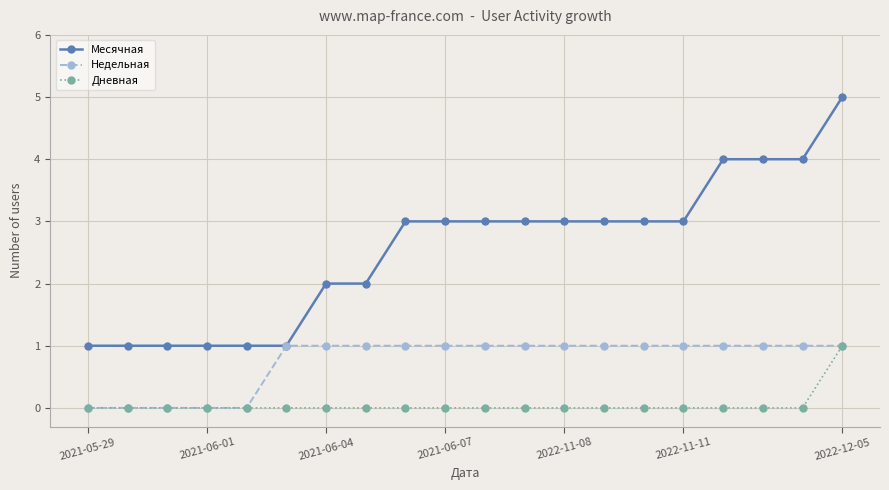

How many lines are shown in the chart?

3